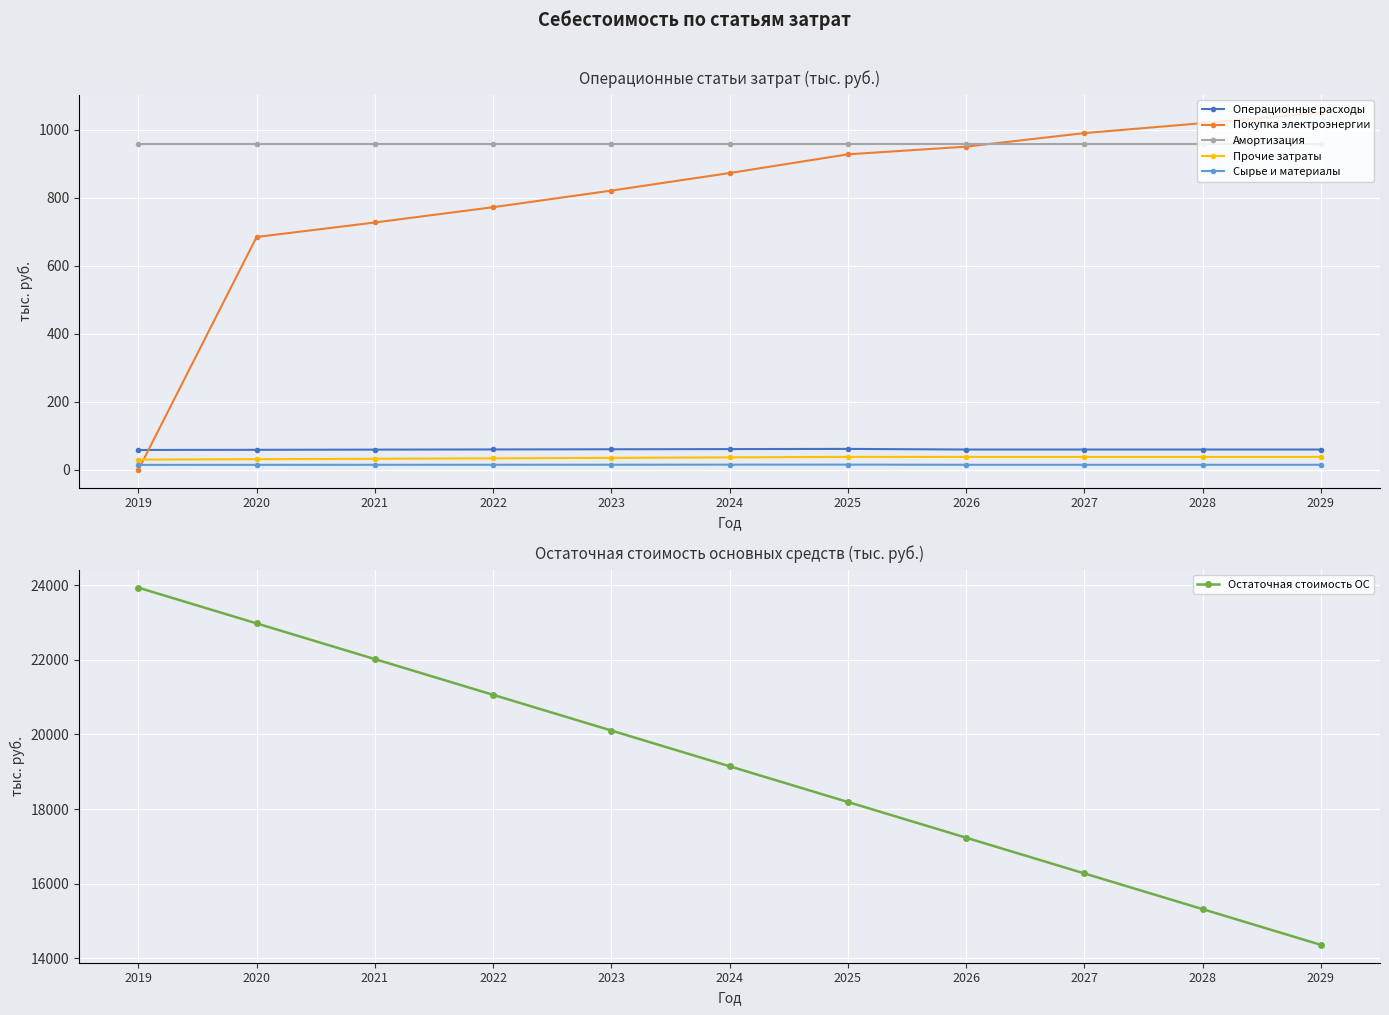

After their last crossing, which series has the higher values: Операционные расходы or Покупка электроэнергии?

Покупка электроэнергии